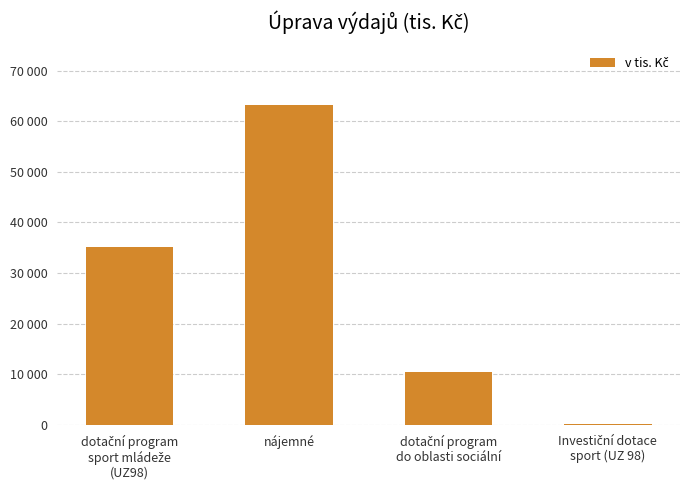

What position from the left is dotační program
sport mládeže
(UZ98)?

1